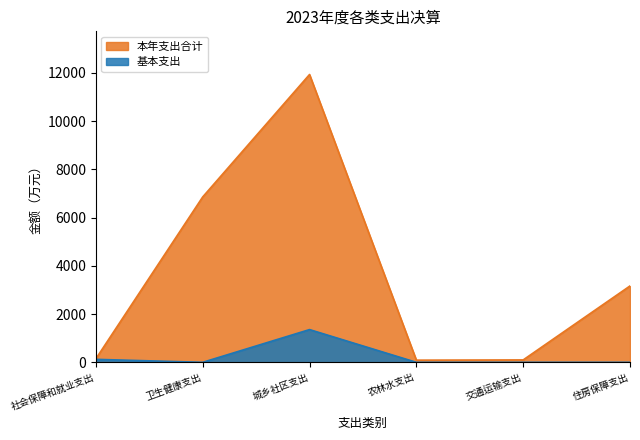

True or false: 基本支出 and 本年支出合计 intersect in this chart.

False